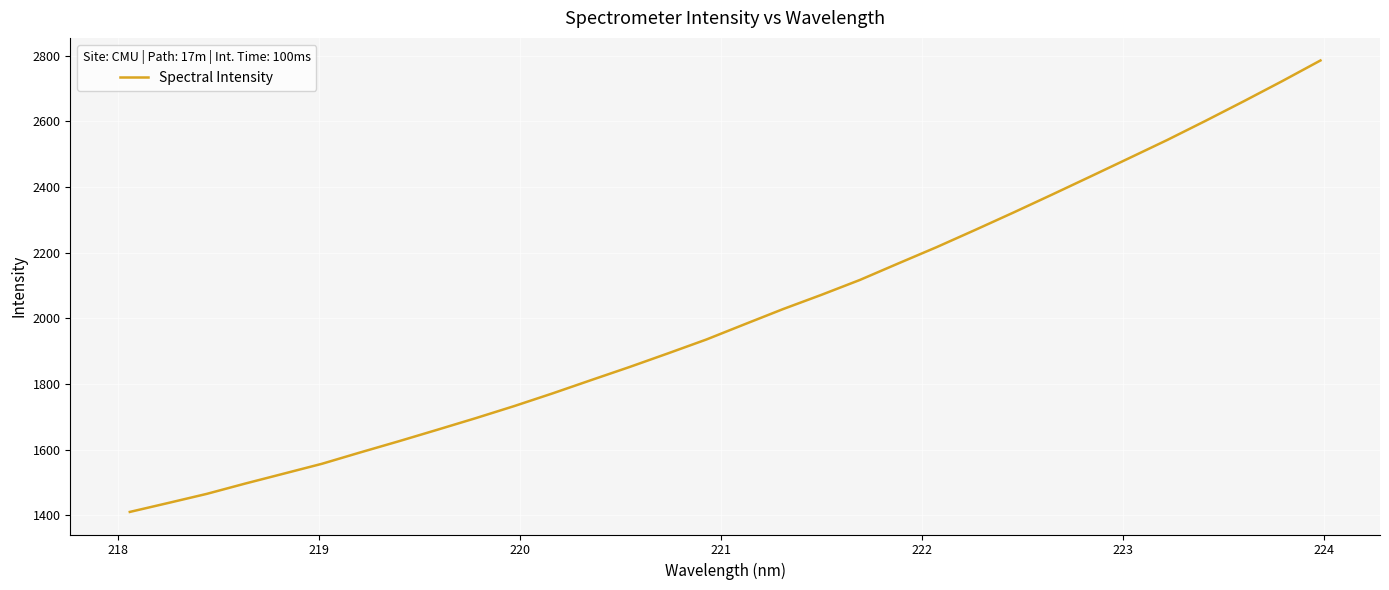

What is the smallest value displayed?

1410.3